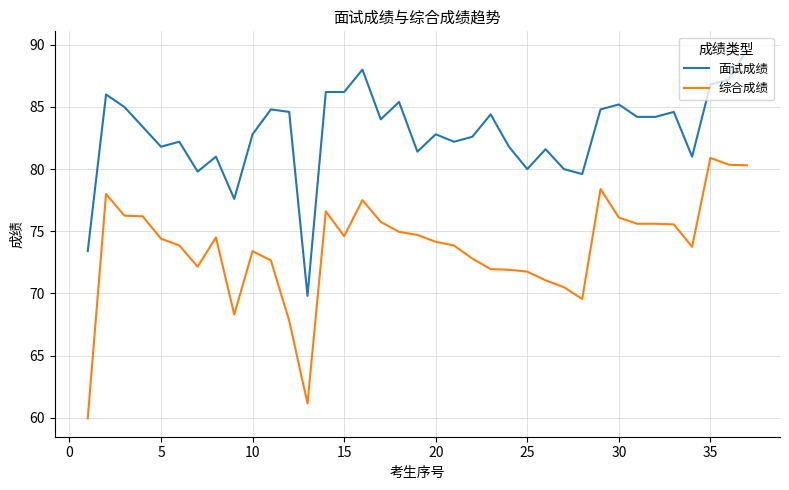

True or false: 面试成绩 has more than 0 interior local peaks.

True